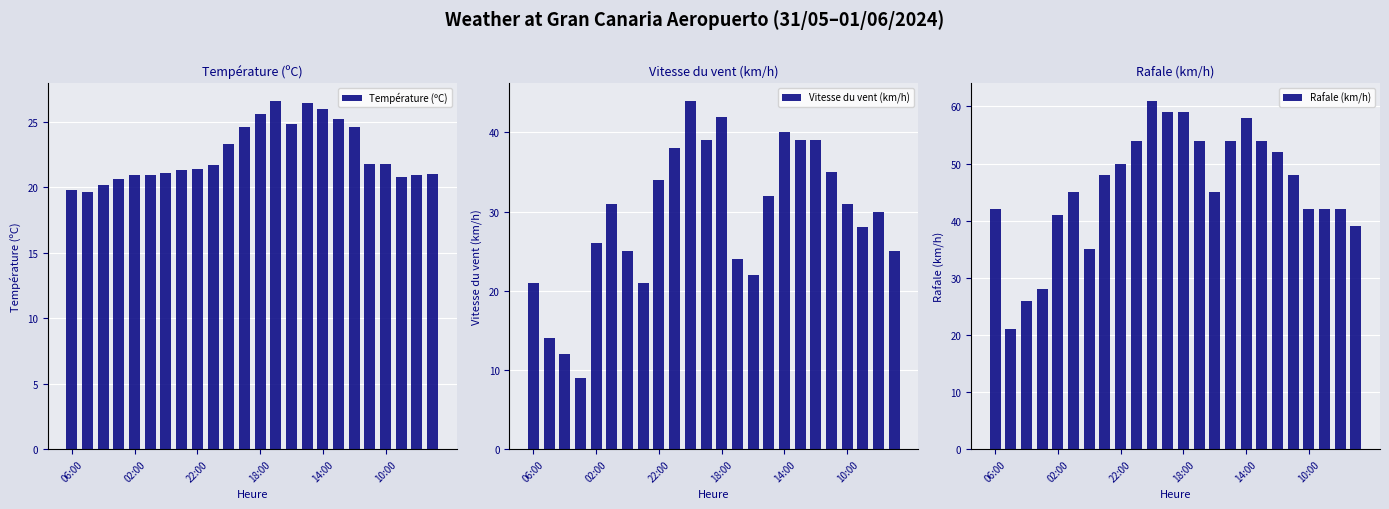

What is the difference between the maximum and minimum values in the Température (ºC) series?

7.0